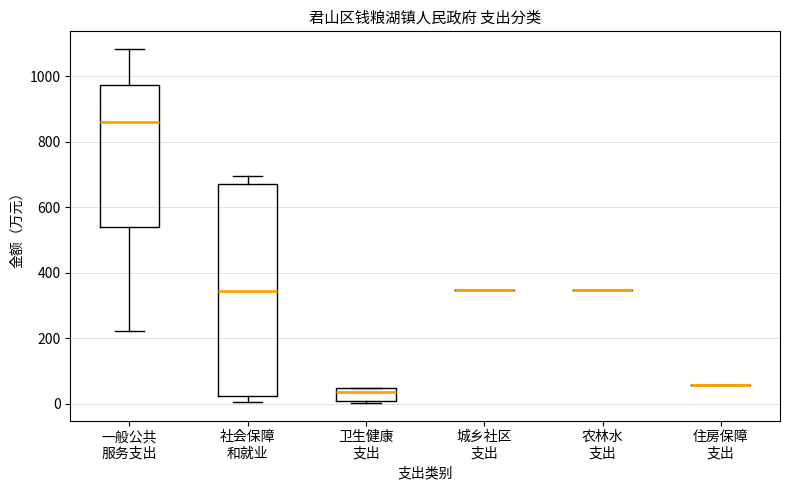

Reading left to right, read every box against the y-axis: the position of its median line, the range the box covers, and the ends of its whiskers. The values are not printed on the chart, so give them approximately, as read against the axis.

一般公共 服务支出: median 860, box 540 to 980, whiskers 220 to 1080
社会保障 和就业: median 340, box 20 to 660, whiskers 0 to 700
卫生健康 支出: median 40 (just below the box's upper edge), box 0 to 40, whiskers 0 to 40
城乡社区 支出: box collapsed to a line at 340, whiskers 340 to 340
农林水 支出: box collapsed to a line at 340, whiskers 340 to 340
住房保障 支出: box collapsed to a line at 60, whiskers 60 to 60